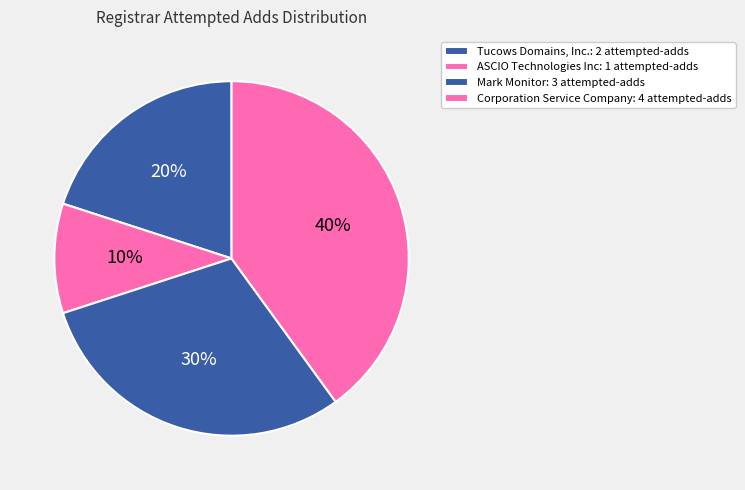

To the nearest percent, what portion does Tucows Domains, Inc. represent?

20%